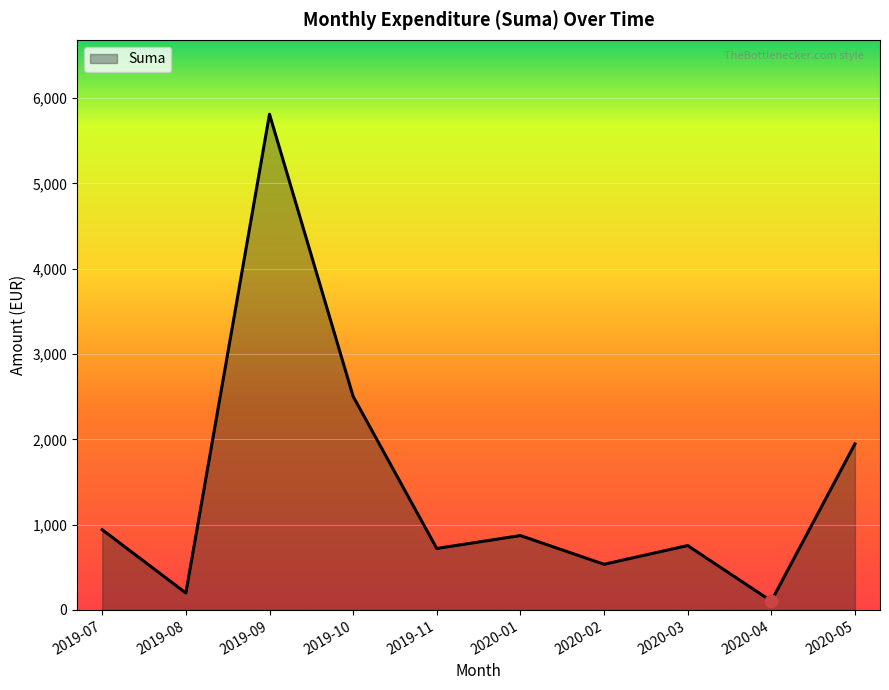

Approximately how many times larger is the value at 2019-10 compared to 2019-07?

2.7